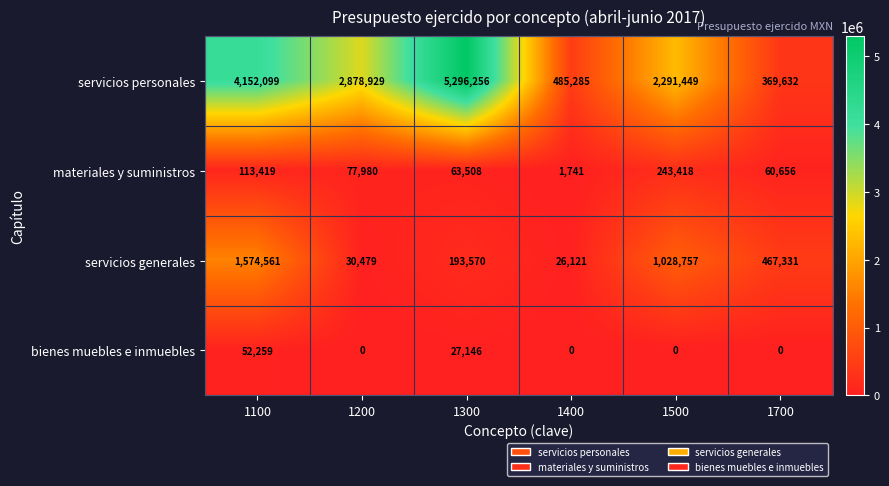

At which category does the chart reach its peak across all series?

1300